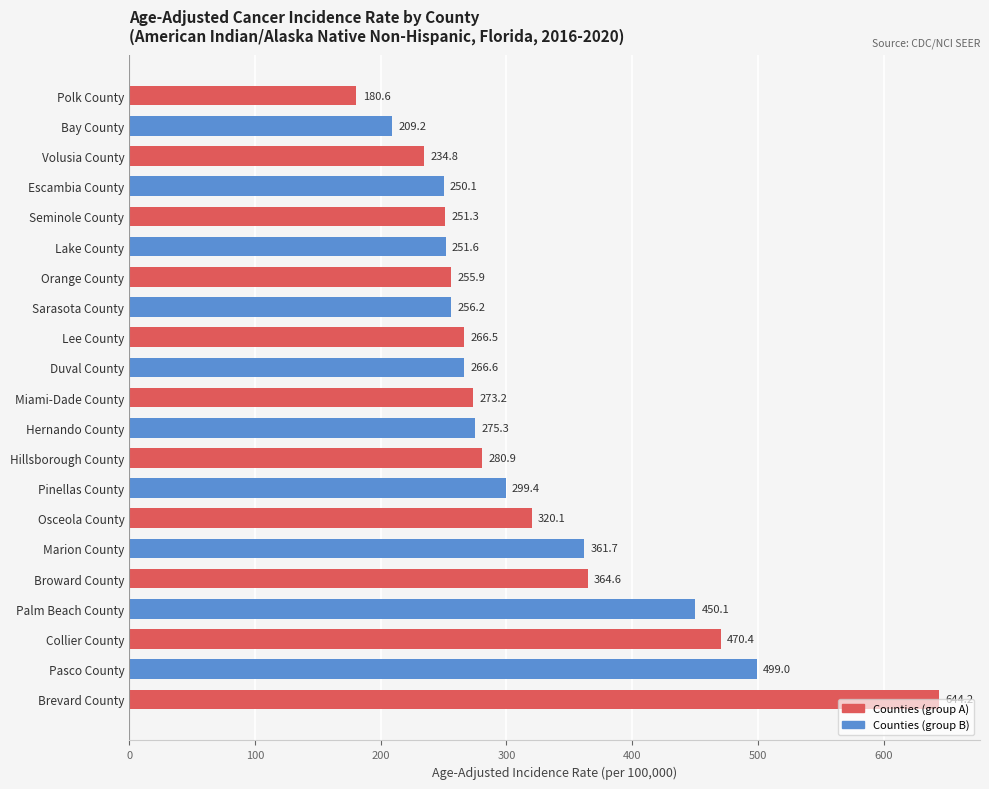

How many data points does each series have?

21